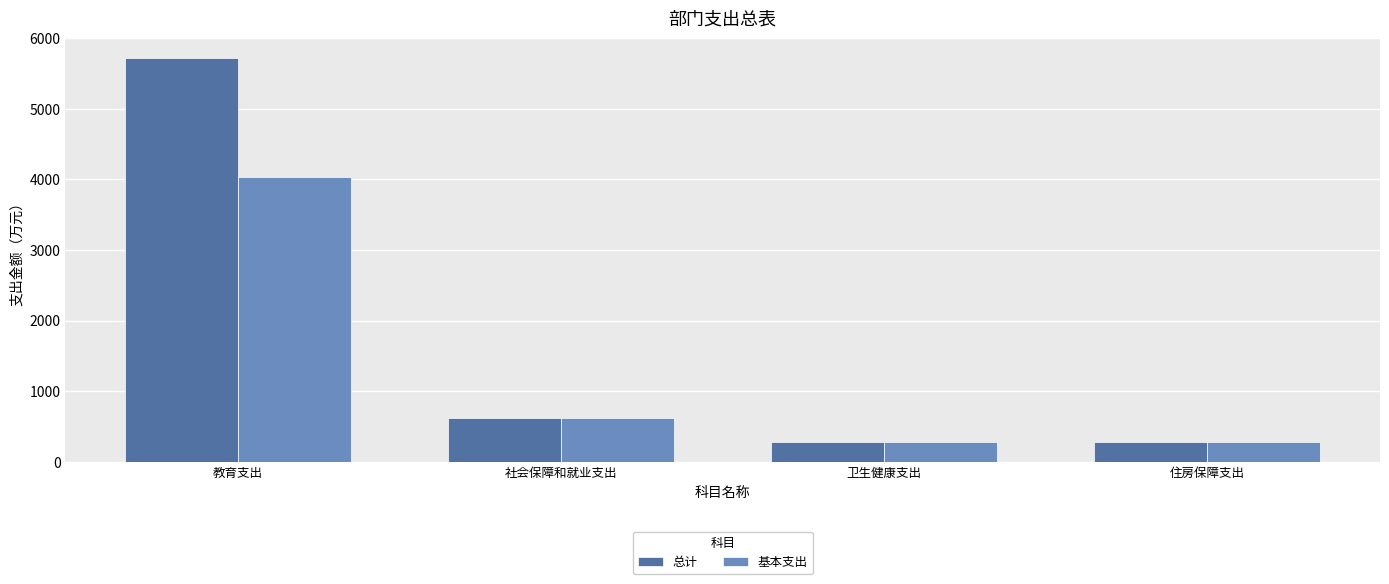

What are all the series names shown in the legend?

总计, 基本支出